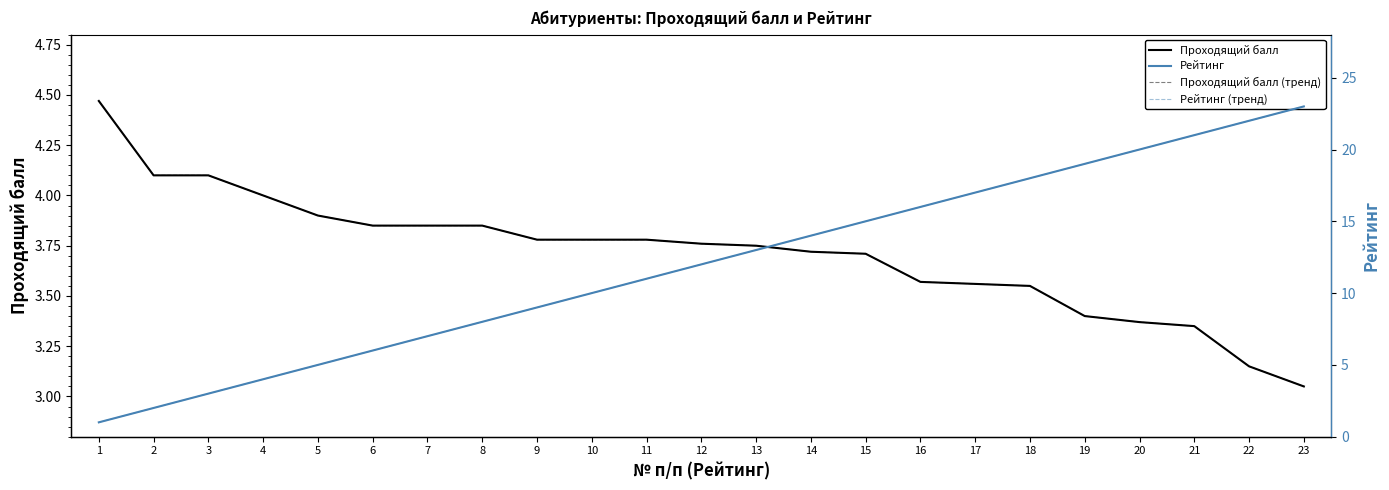

What is the spread (max minus min) of values at 9?

5.2